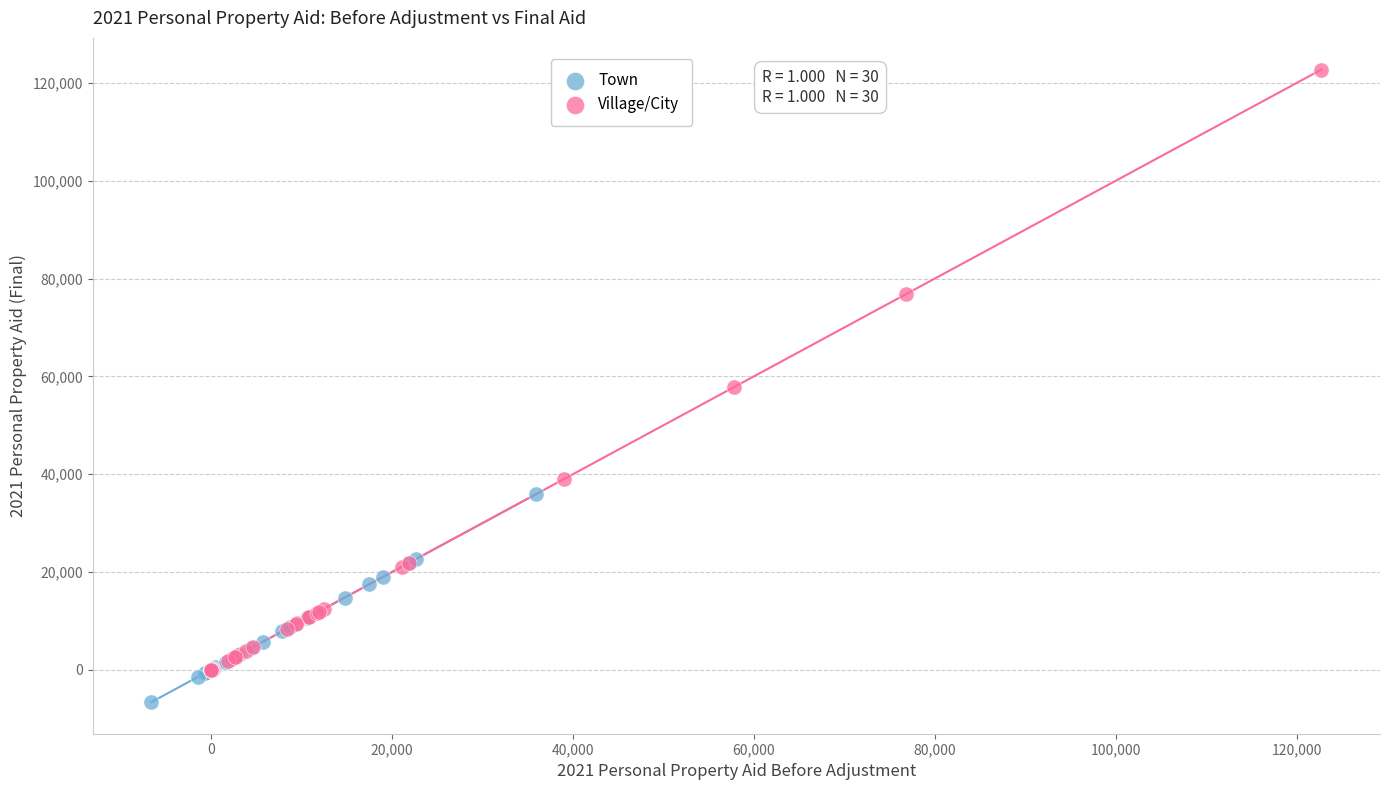

What are all the series names shown in the legend?

Town, Village/City